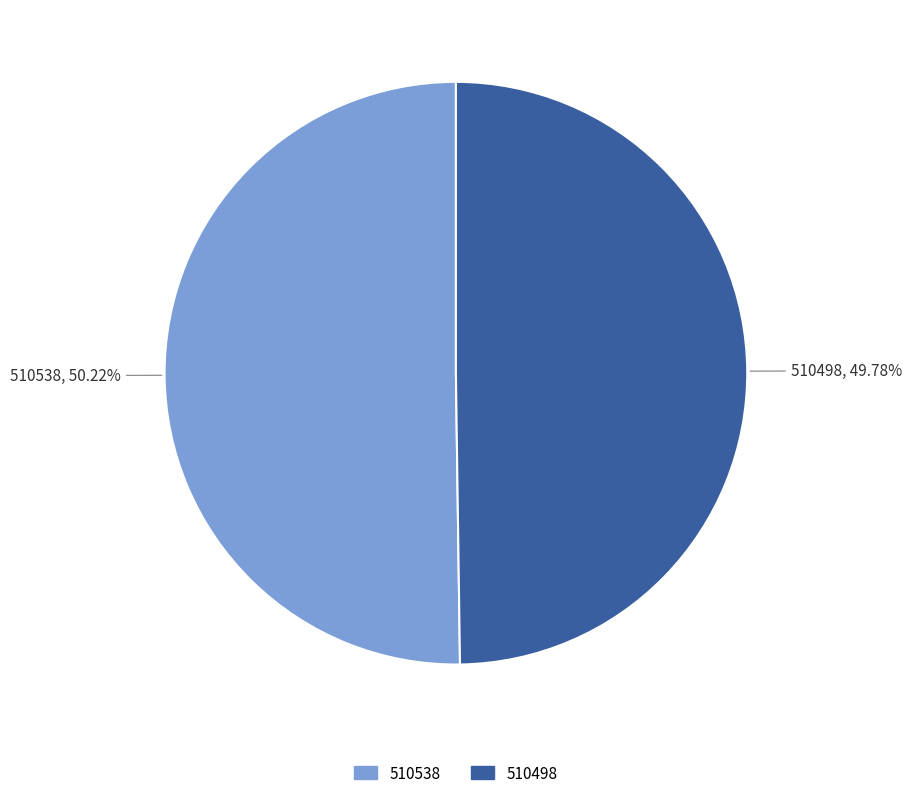

To the nearest percent, what percentage of the pie is 510538?

50%